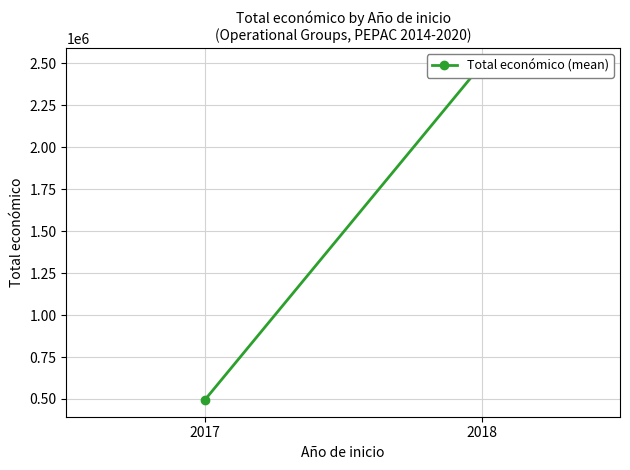

The value at 2017 is 494256.0. True or false?

True